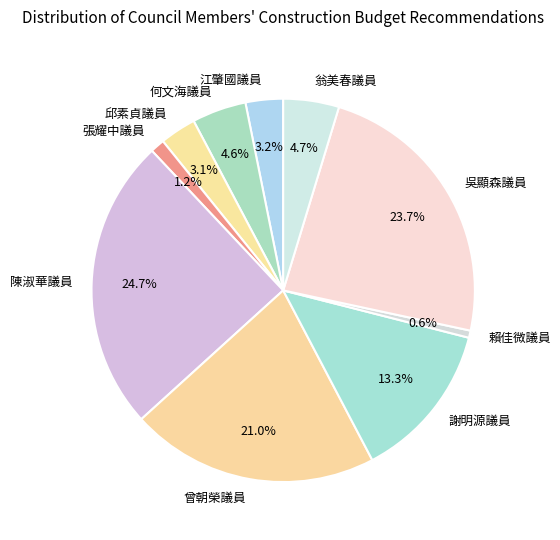

Between 曾朝榮議員 and 何文海議員, which is larger?

曾朝榮議員